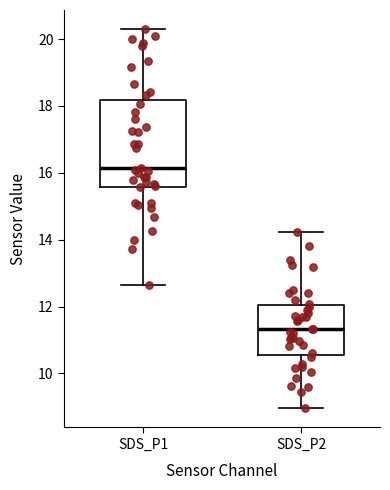

Which box has the lowest median line?

SDS_P2